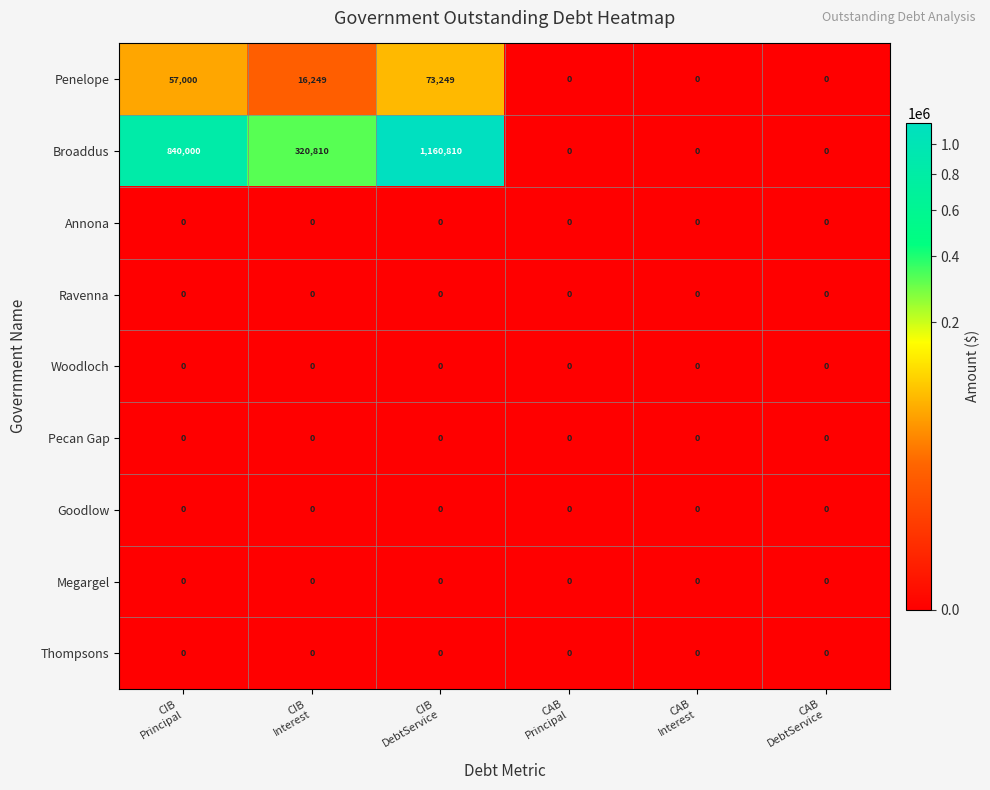

How many series are shown in this chart?

9